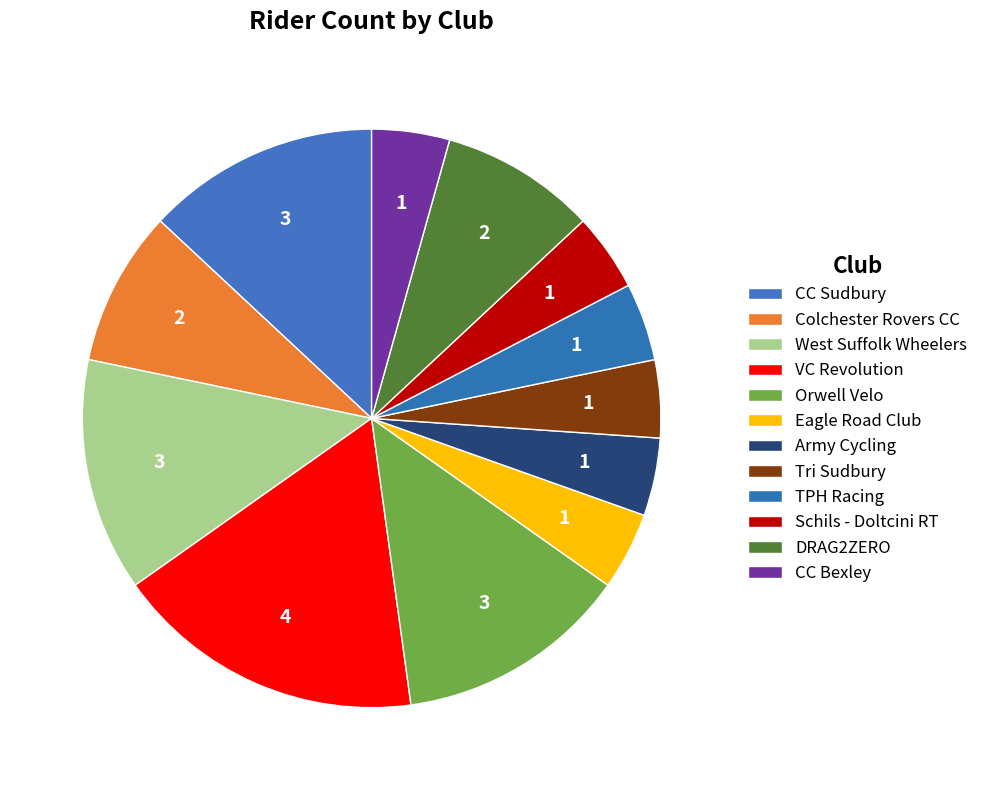

Count the number of slices in the pie.

12